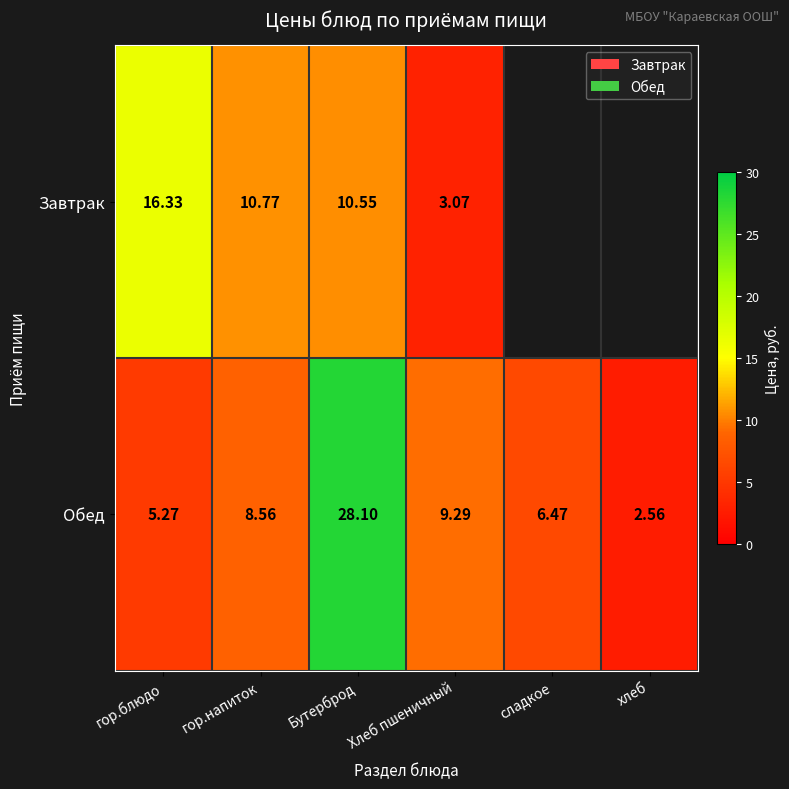

Where is Обед nearest to the value 15?

Хлеб пшеничный